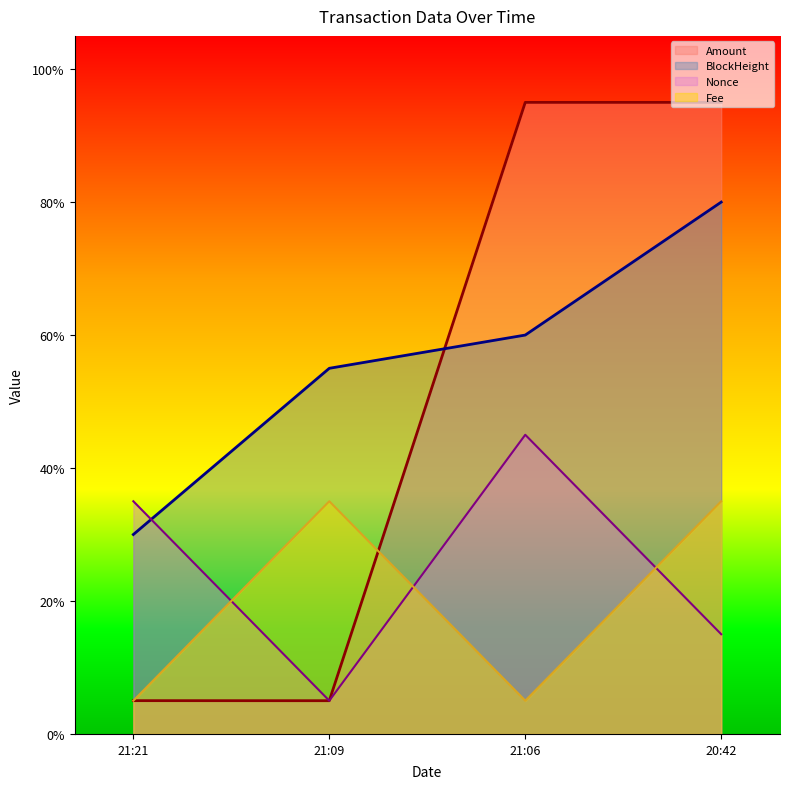

List the series in order of their peak value, highest first.

Amount, BlockHeight, Nonce, Fee